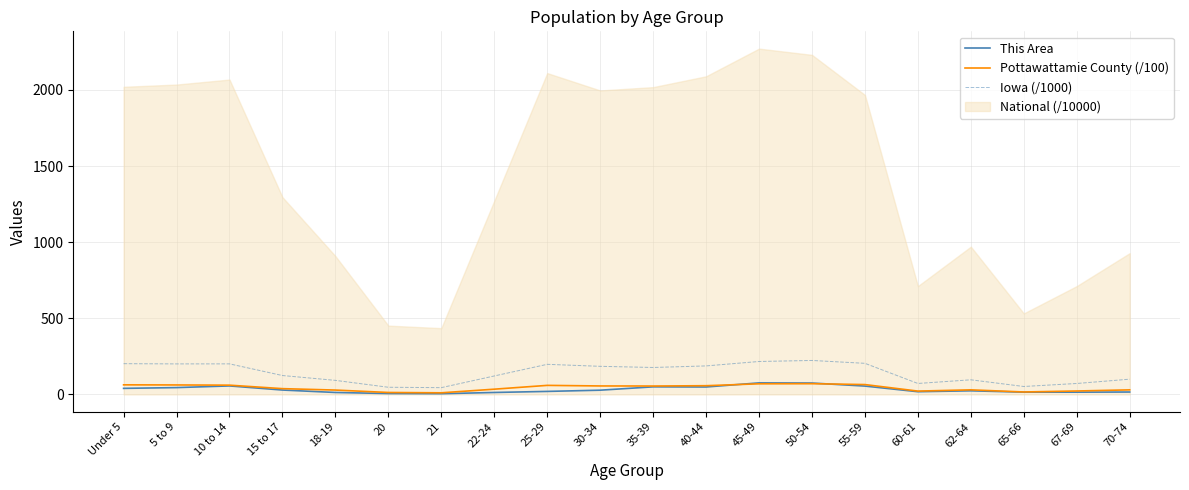

What position from the left is 22-24?

8